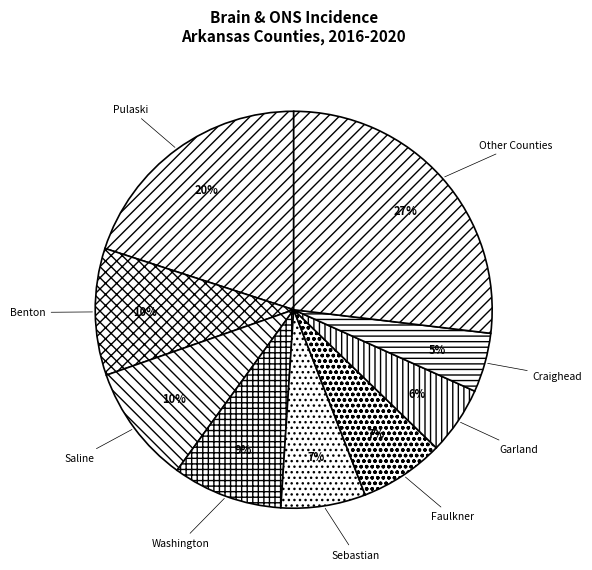

What percentage is the Faulkner slice, to the nearest percent?

7%